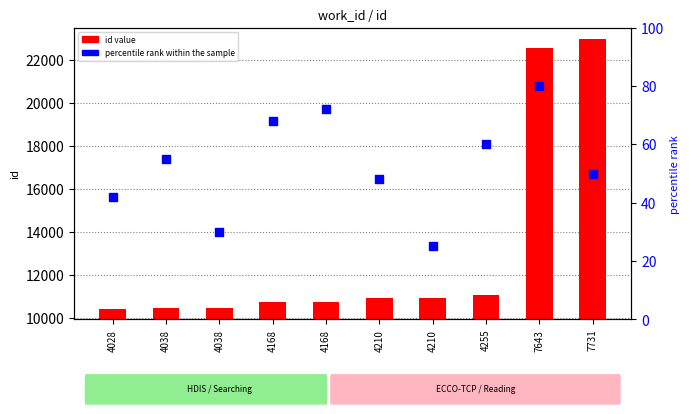

Which series has the largest total across all categories?

id value